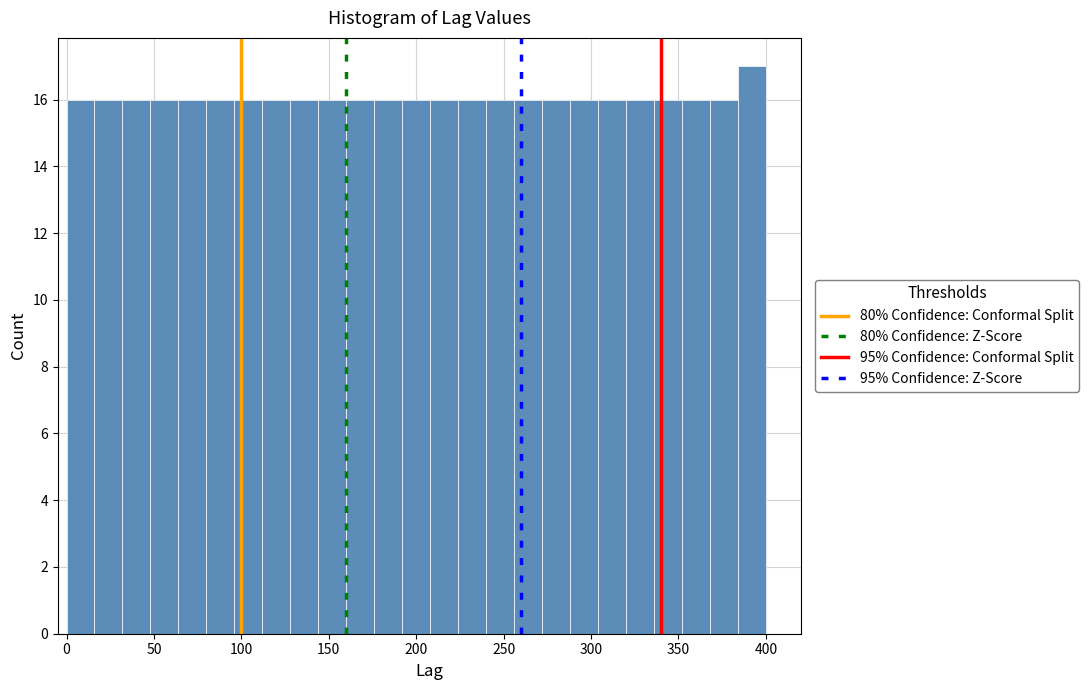

Around what value on the x-axis is the tallest bar? Give the approximate position of its centre, as read against the axis.

390